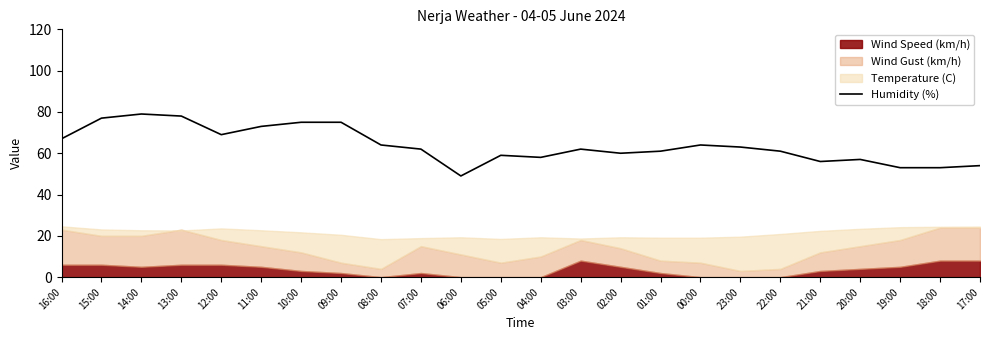

List the labels in order of value, largest first.

14:00, 13:00, 15:00, 10:00, 09:00, 11:00, 12:00, 16:00, 08:00, 00:00, 23:00, 07:00, 03:00, 01:00, 22:00, 02:00, 05:00, 04:00, 20:00, 21:00, 17:00, 19:00, 18:00, 06:00